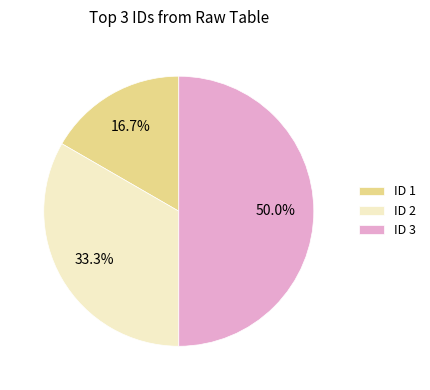

How many slices are in this pie chart?

3